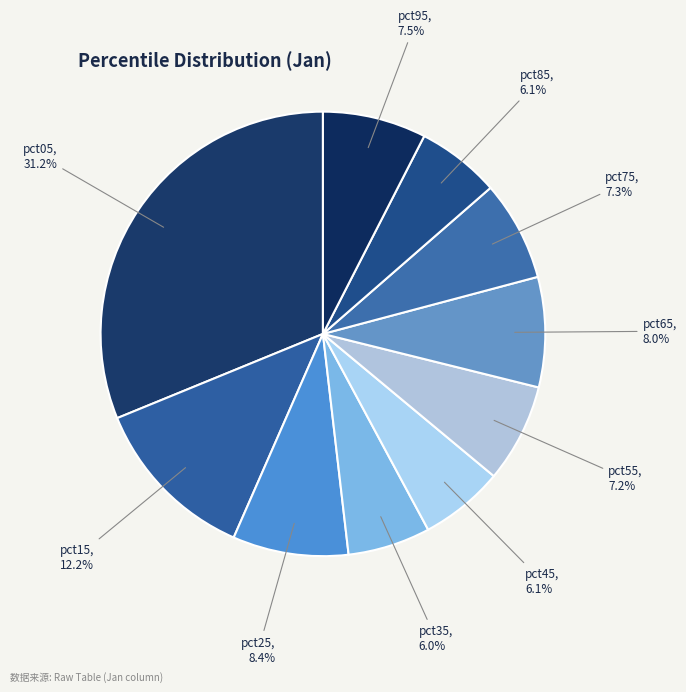

Which slice is the largest?

pct05